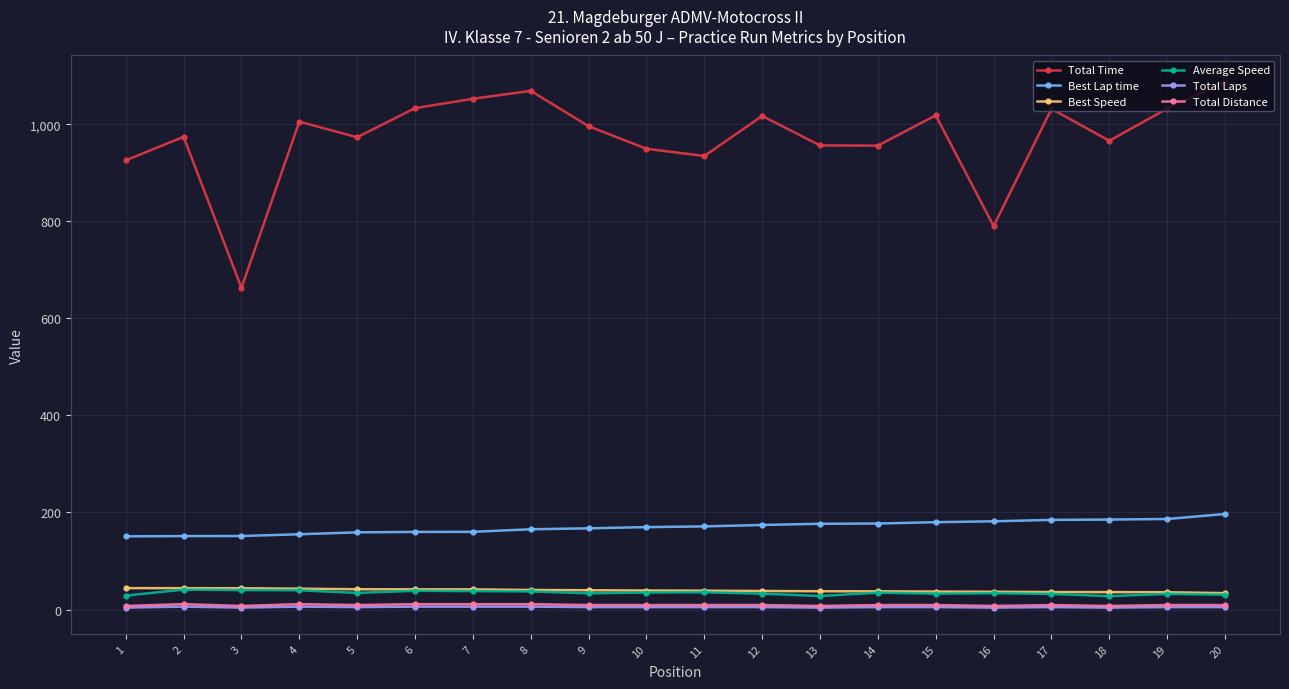

True or false: Total Time has more than 1 points higher than both neighbors.

True